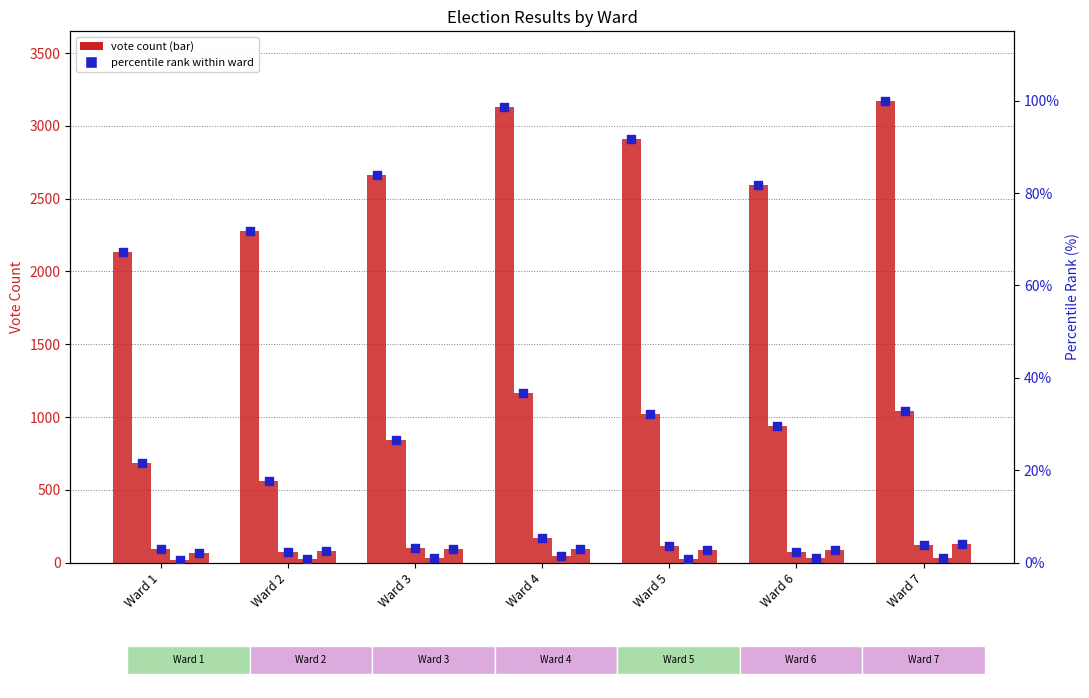

What is the total value across all series at Ward 6?

3797.6